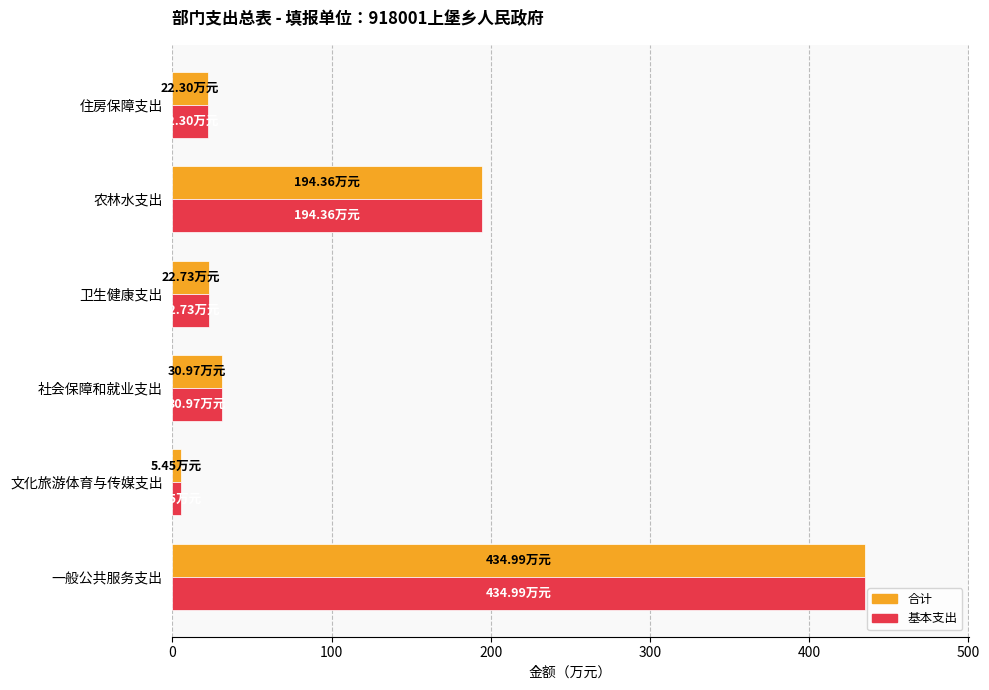

Where is 合计 nearest to the value 220?

农林水支出